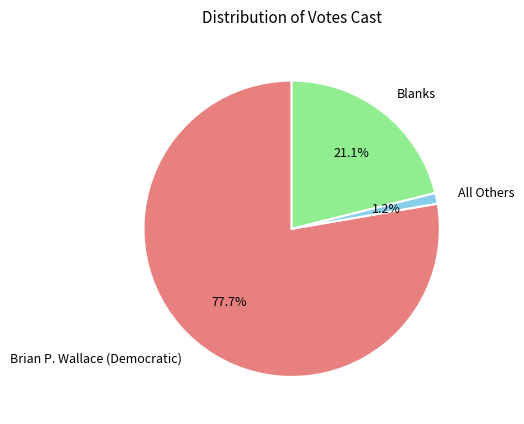

How much of the chart is everything except All Others?

98.8%